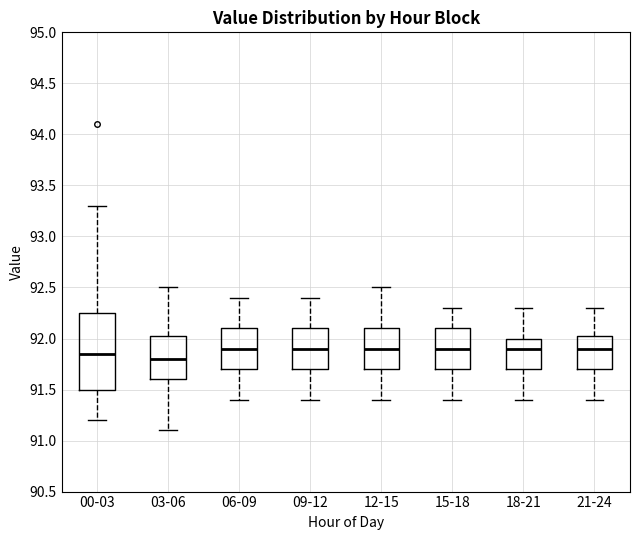

Where is the upper edge of the box for 21-24 on the y-axis? The values are not printed on the chart, so give them approximately, as read against the axis.

92.05